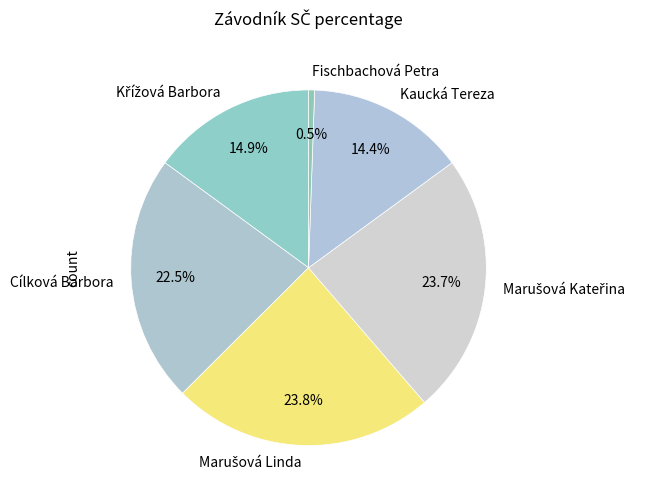

Which category has the smallest portion of the pie?

Fischbachová Petra